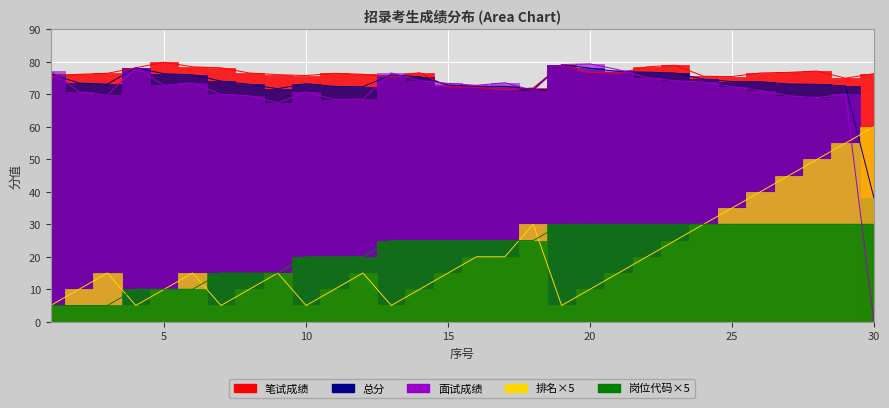

List the labels in order of 笔试成绩 value, largest first.

5, 19, 23, 6, 22, 4, 7, 28, 20, 27, 14, 8, 26, 3, 11, 21, 30, 2, 12, 9, 10, 24, 25, 1, 13, 29, 15, 16, 18, 17